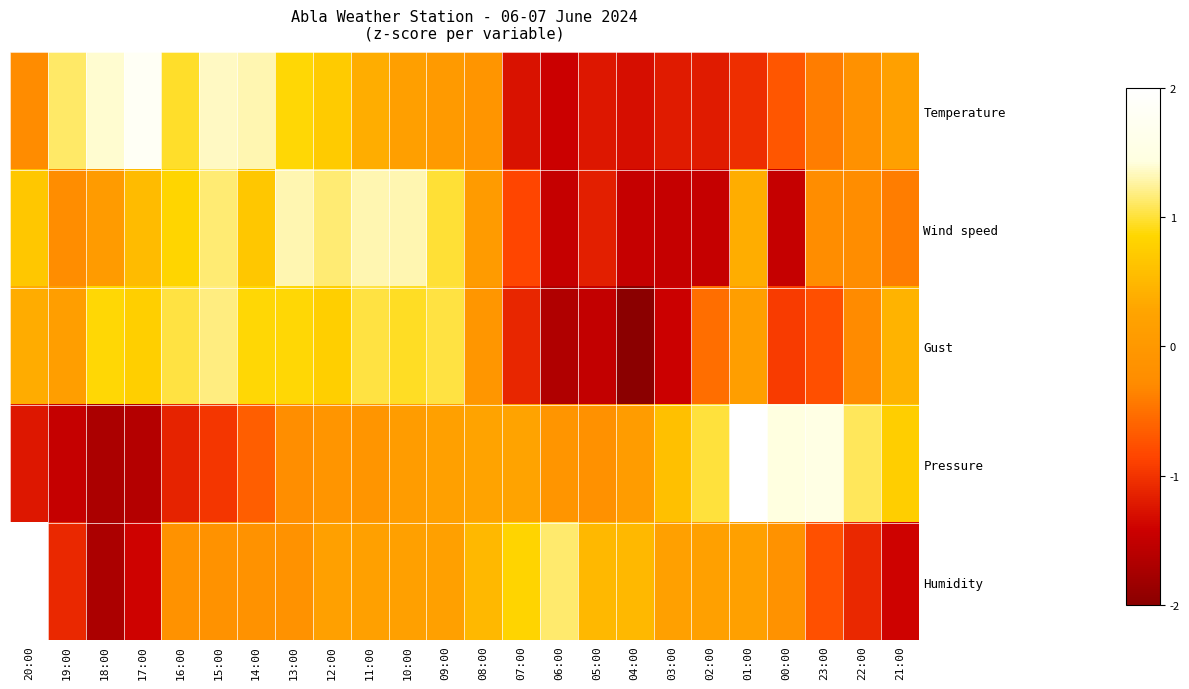

At how many categories does at least one series exceed 0?

24